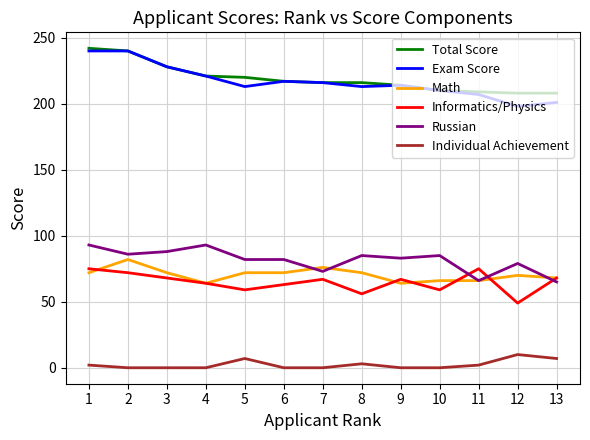

What is the difference between the highest and lowest values at 2?

240